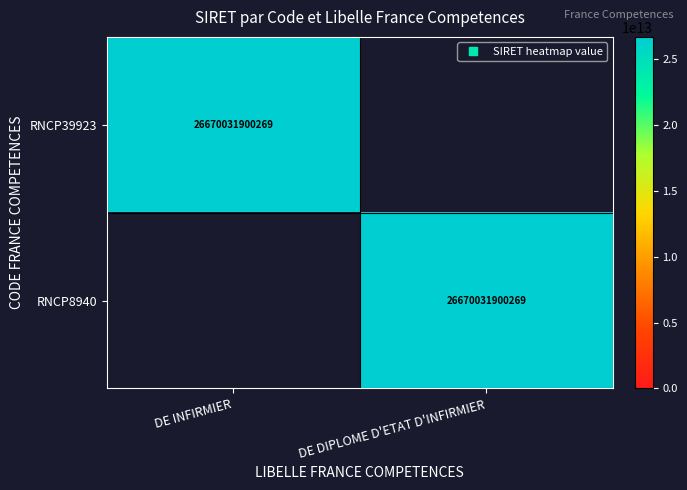

At which category is the sum across all series the highest?

DE INFIRMIER